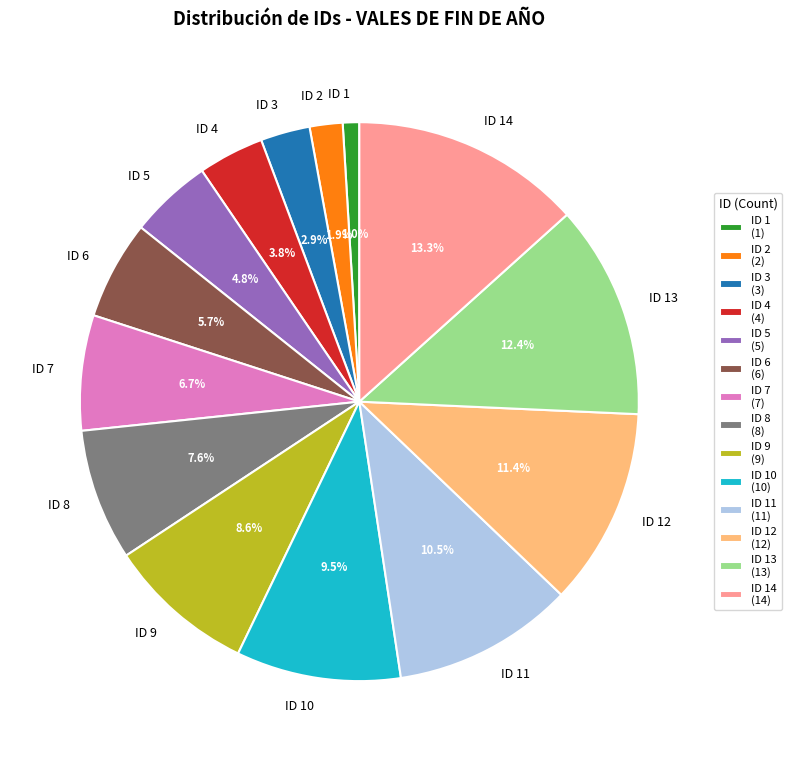

What is the ratio of the value at ID 11 to the value at ID 2?

5.5